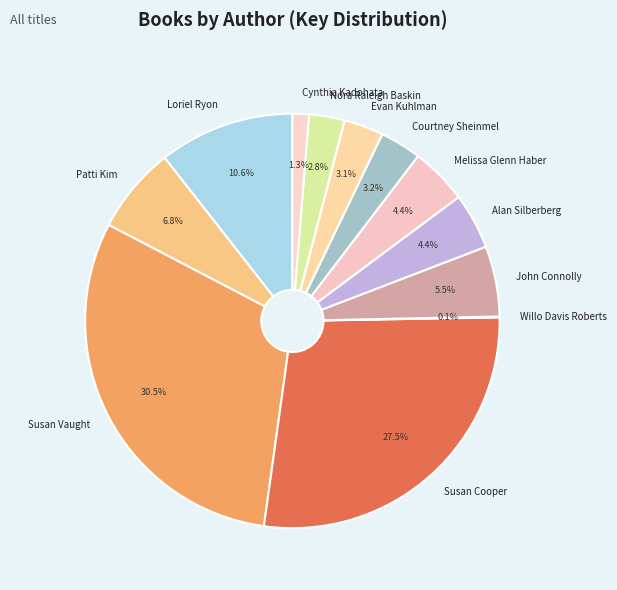

Is there any slice that represents more than half of the pie?

No